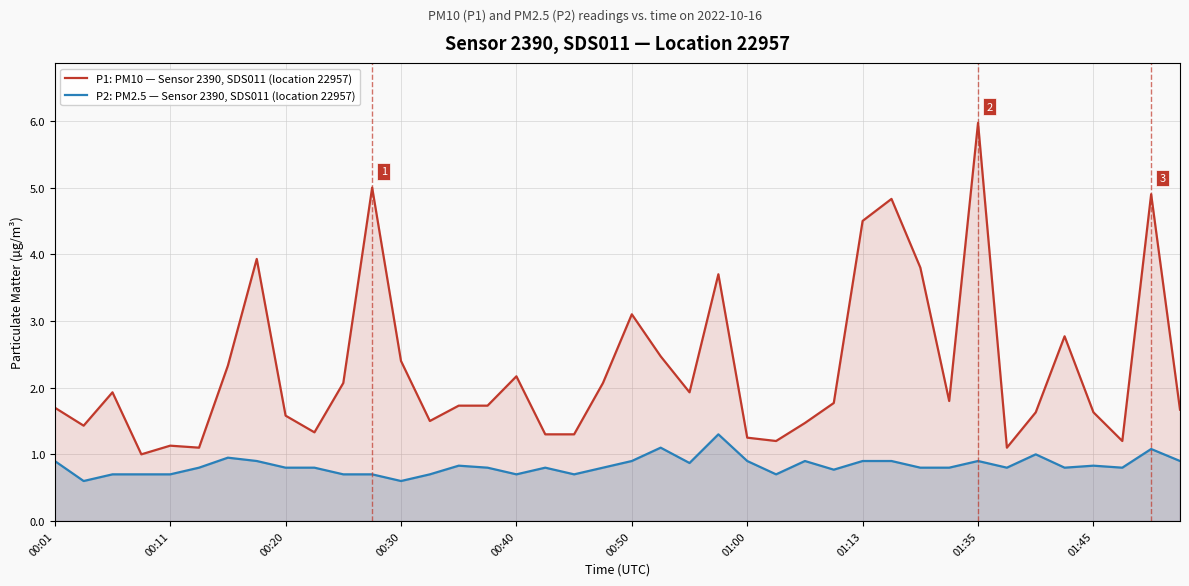

What is the difference between the highest and lowest values at 33?

0.3